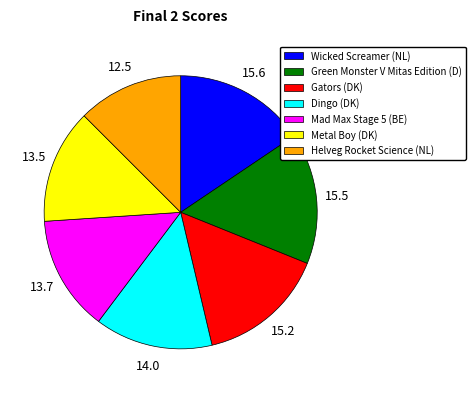

Which slice is the smallest?

Helveg Rocket Science (NL)